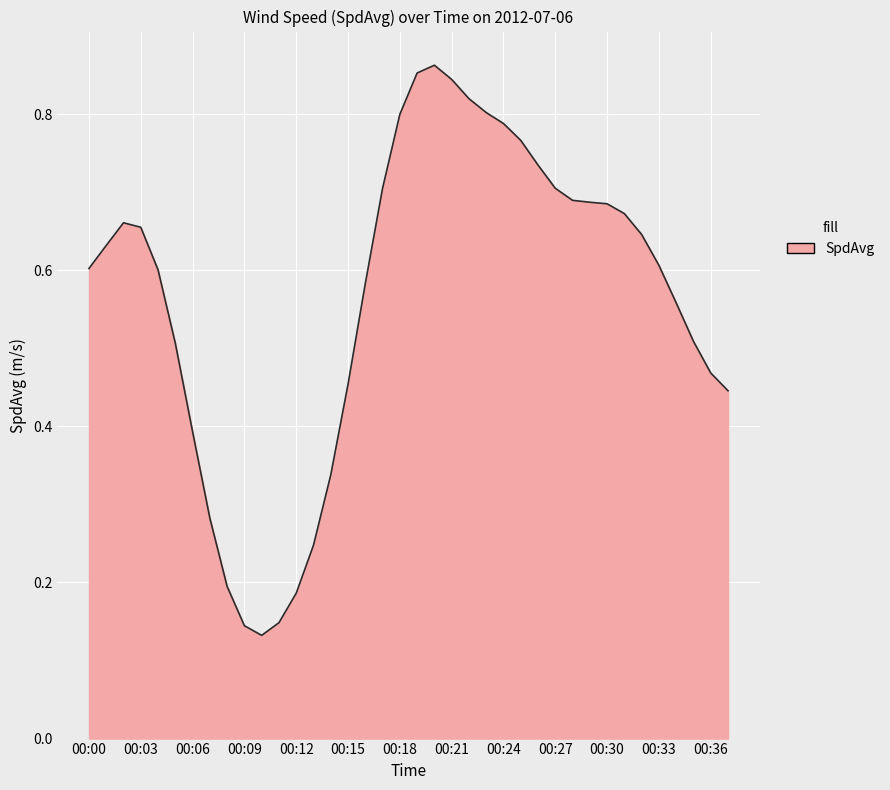

Does the chart have visible grid lines?

Yes